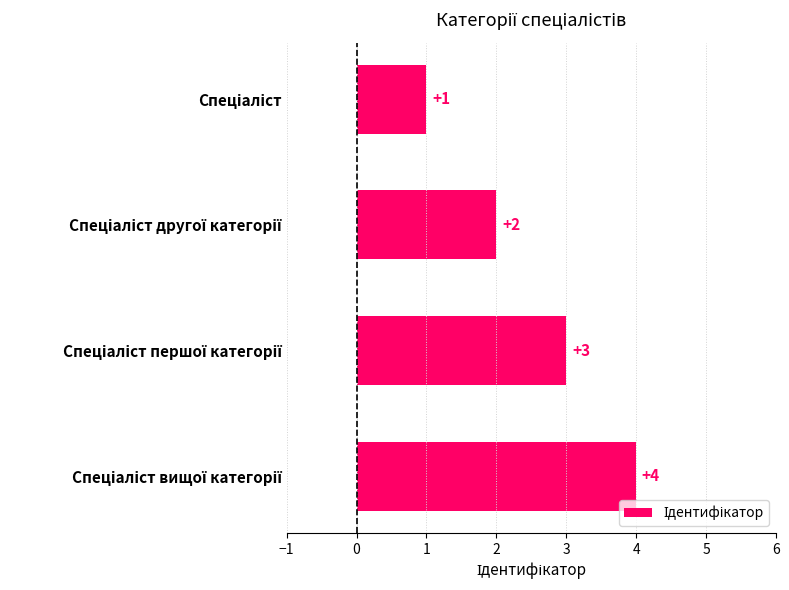

What is the difference between the maximum and minimum values?

3